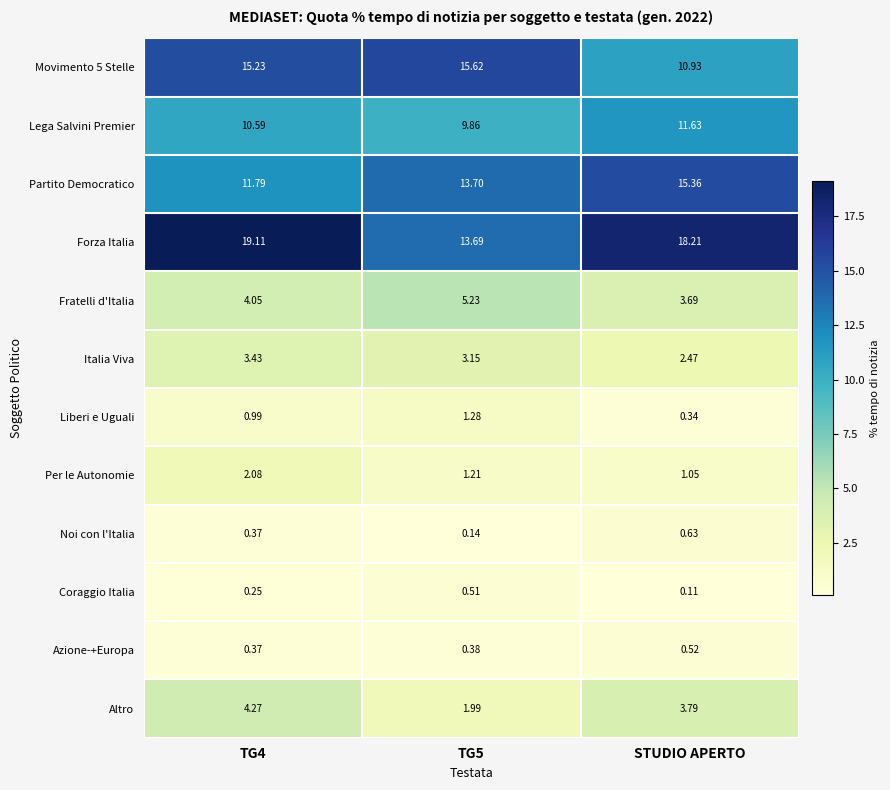

How many categories are shown in the chart?

3